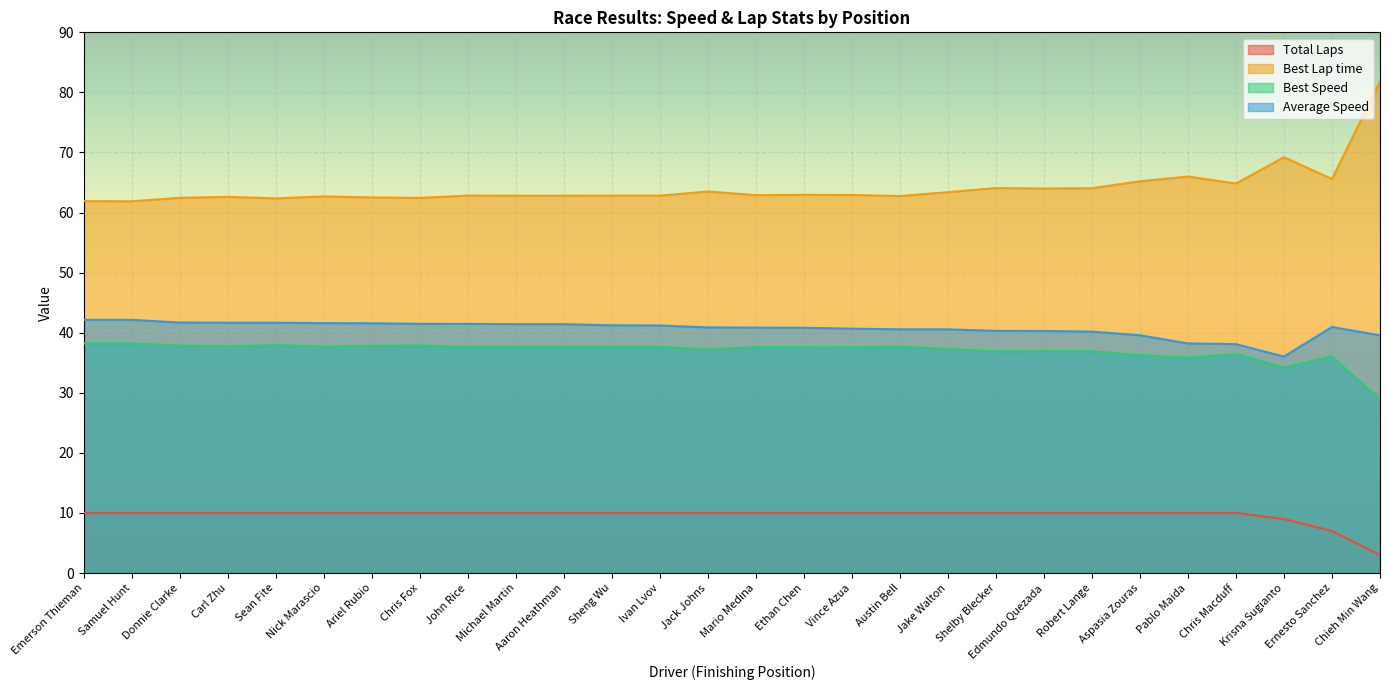

Does the chart display data point markers on the line(s)?

No